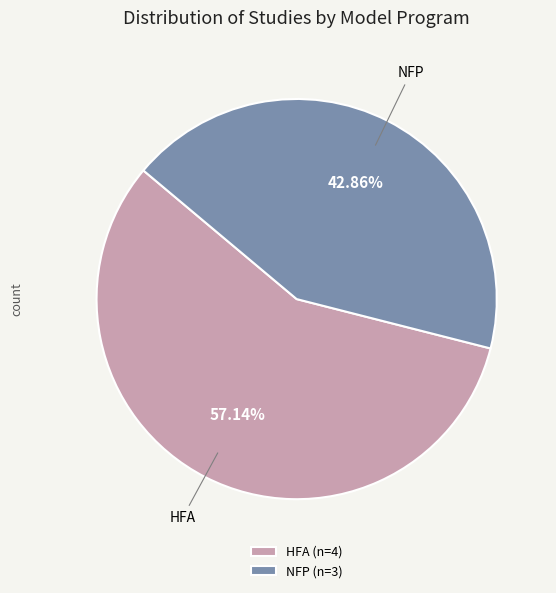

To the nearest percent, what is the average slice percentage?

50%